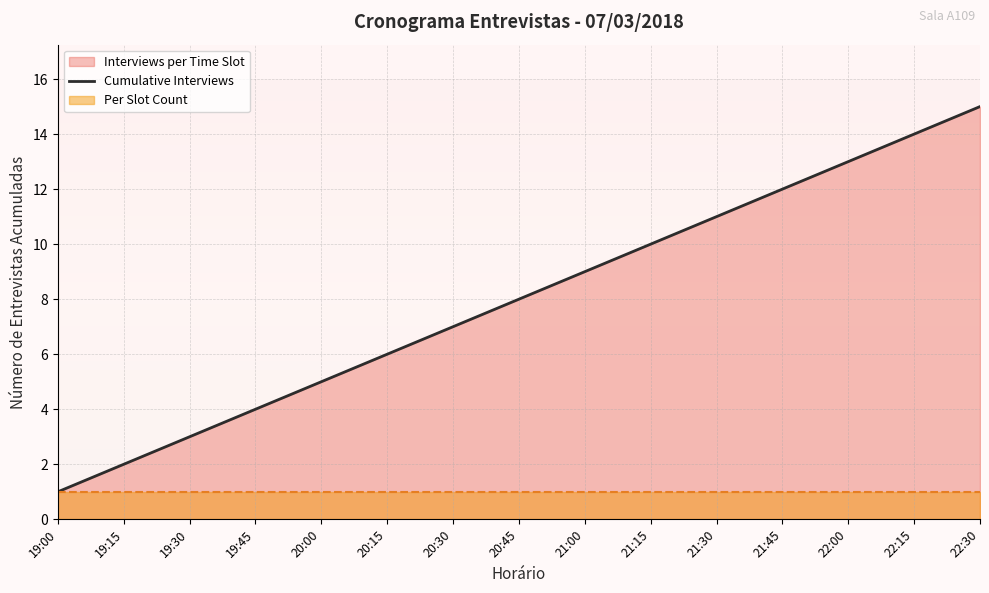

What is the maximum value shown in the chart?

15